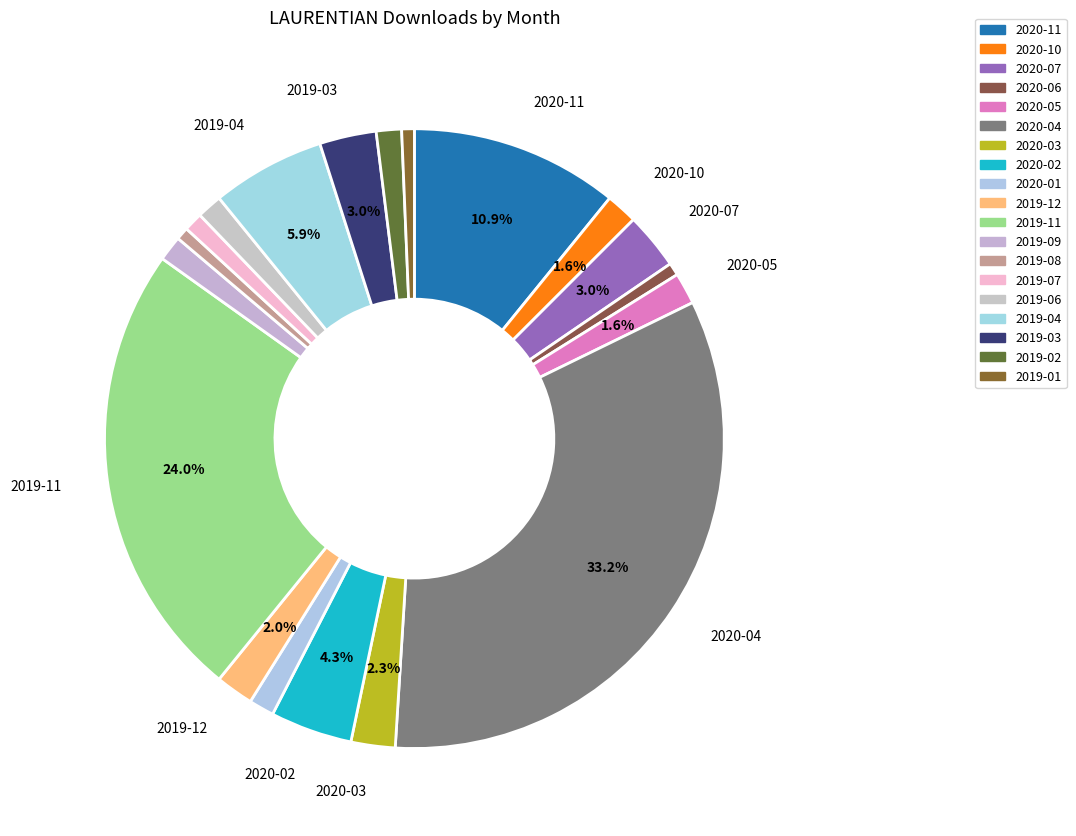

Count the number of slices in the pie.

19